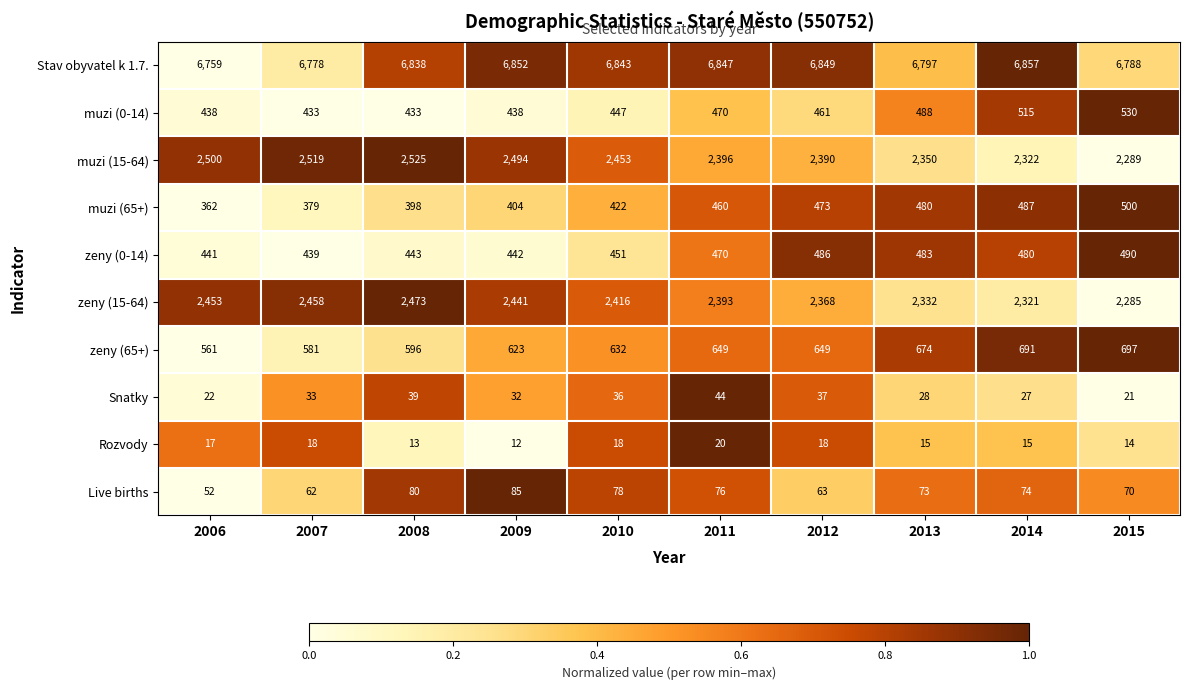

Which series has the widest spread of values?

muzi (15-64)